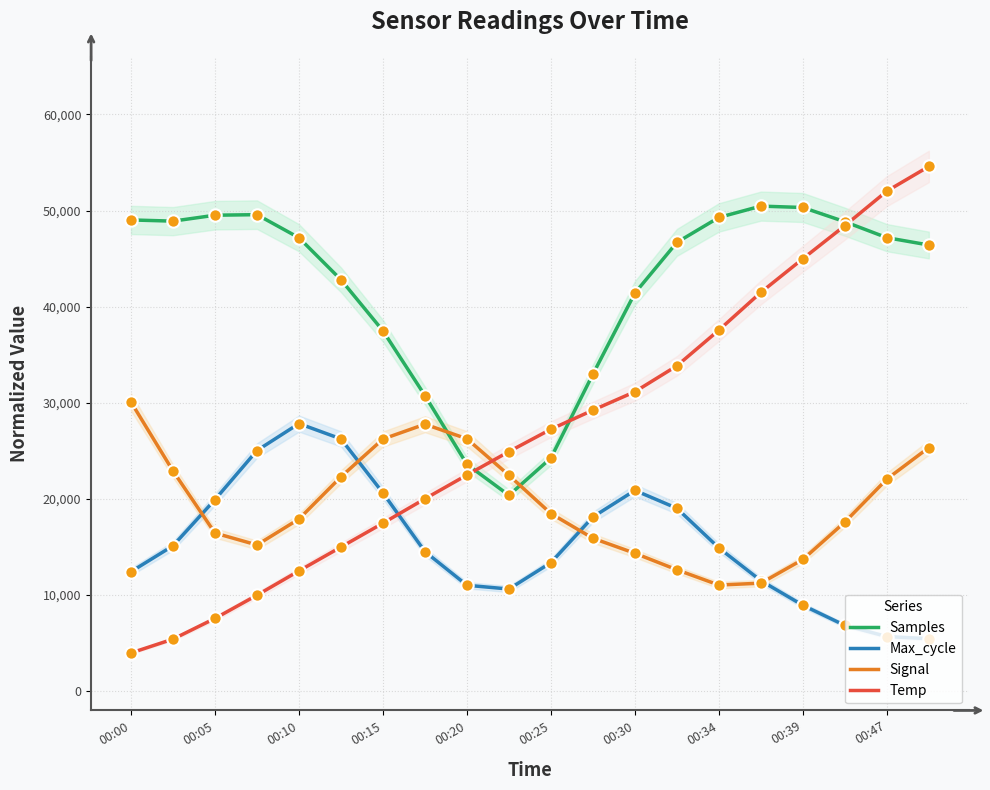

Which series has the largest total across all categories?

Samples